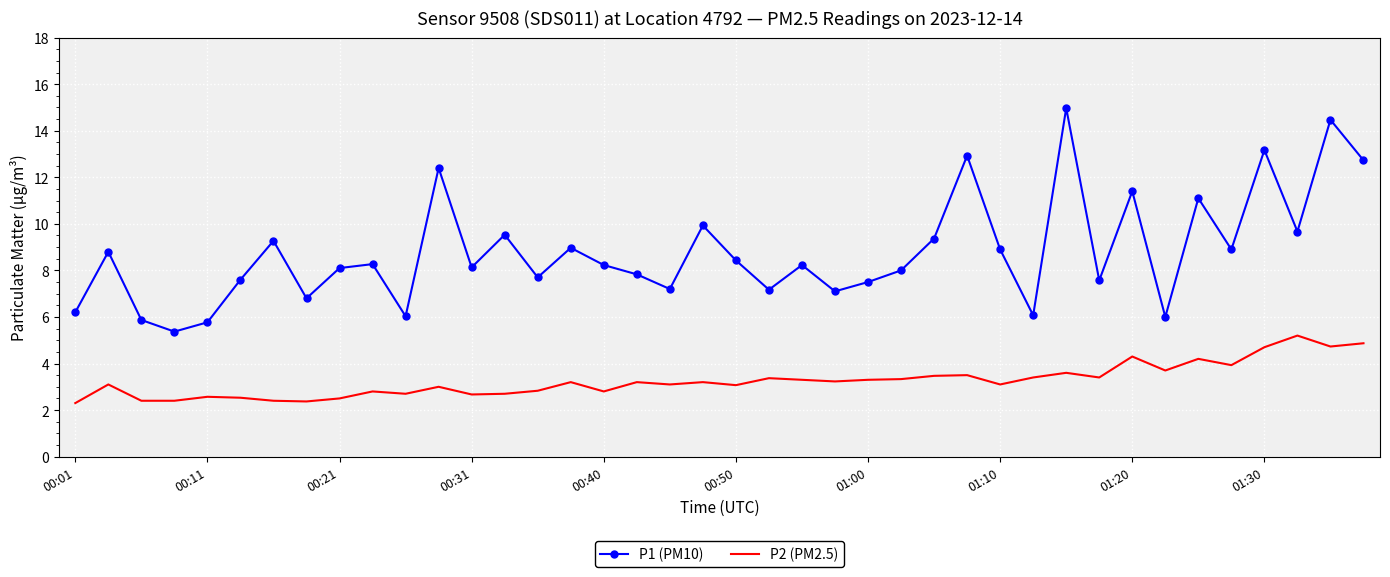

Rank the series by their average value, from highest to lowest.

P1 (PM10), P2 (PM2.5)